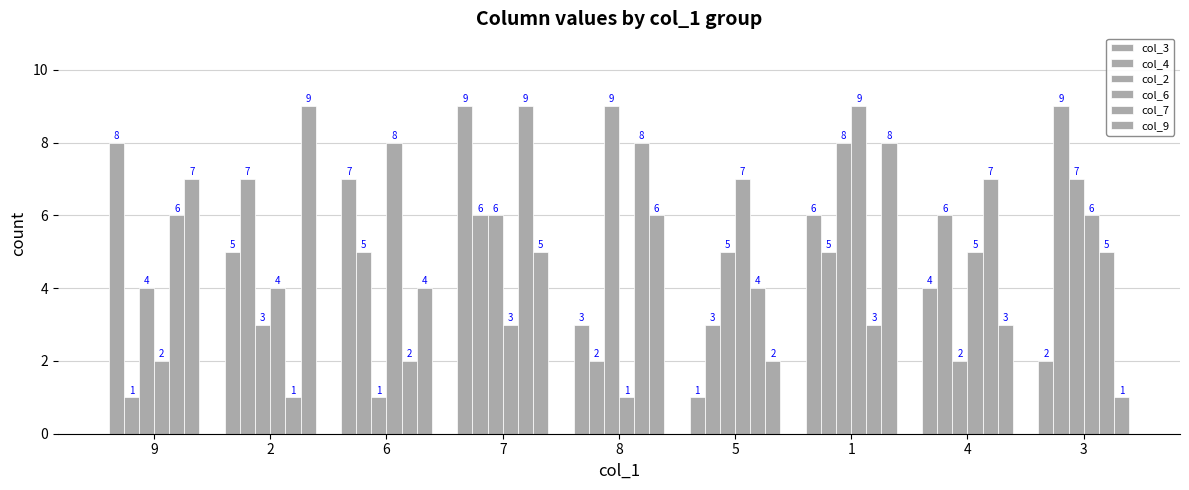

How many bars are there in total?

54